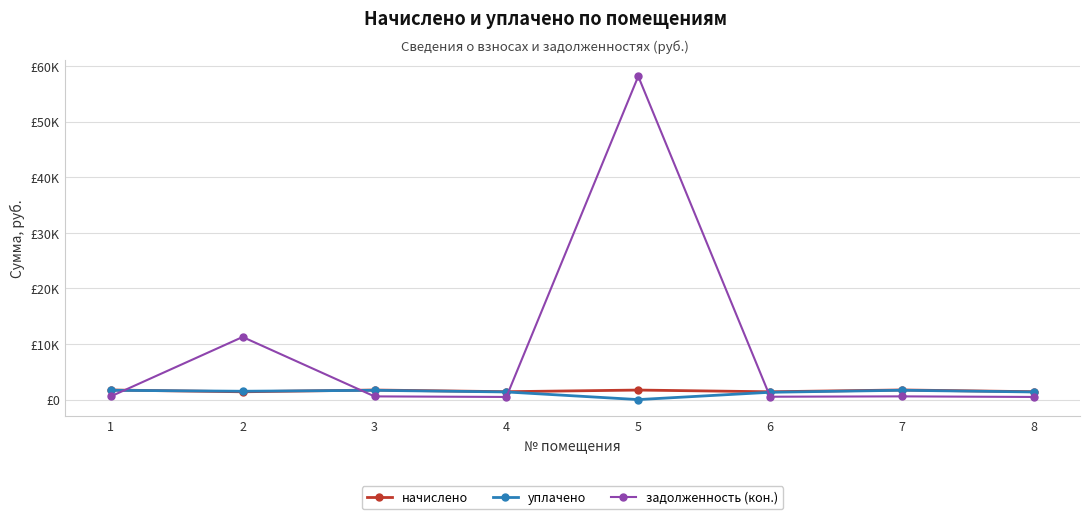

Does the chart have visible grid lines?

Yes